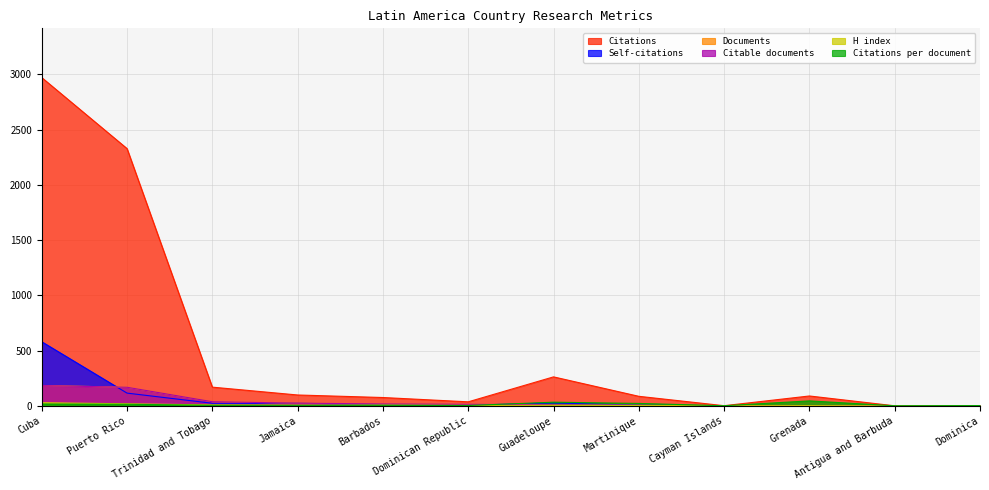

True or false: Citations and H index intersect in this chart.

False